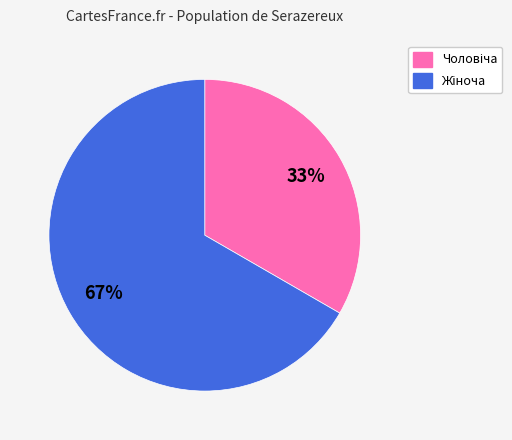

Does any single category account for the majority?

Yes